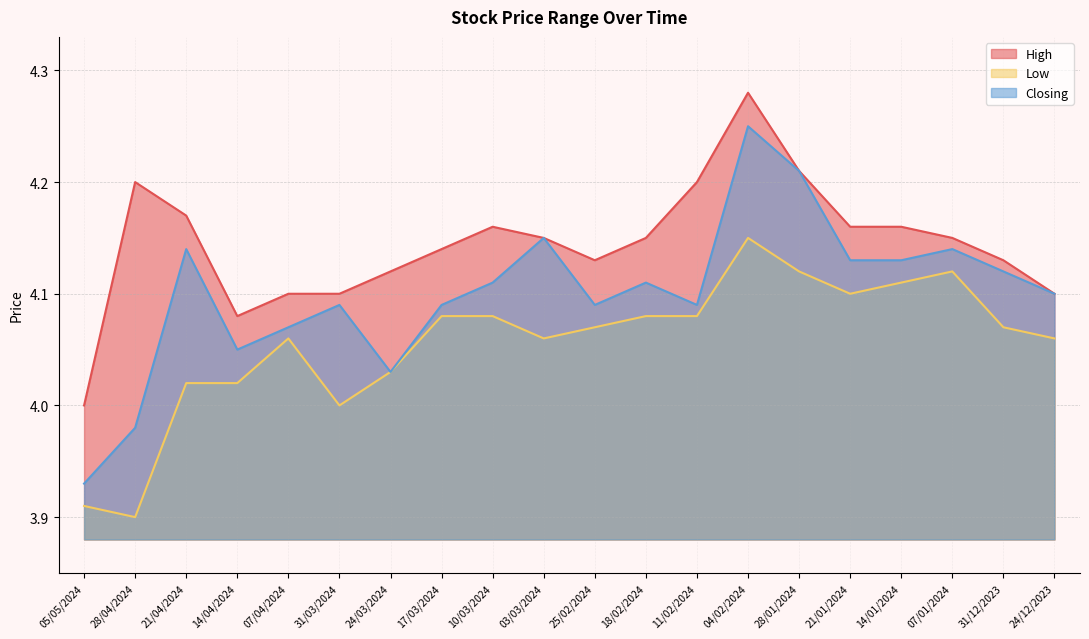

How many High values are between 4 and 5?

20